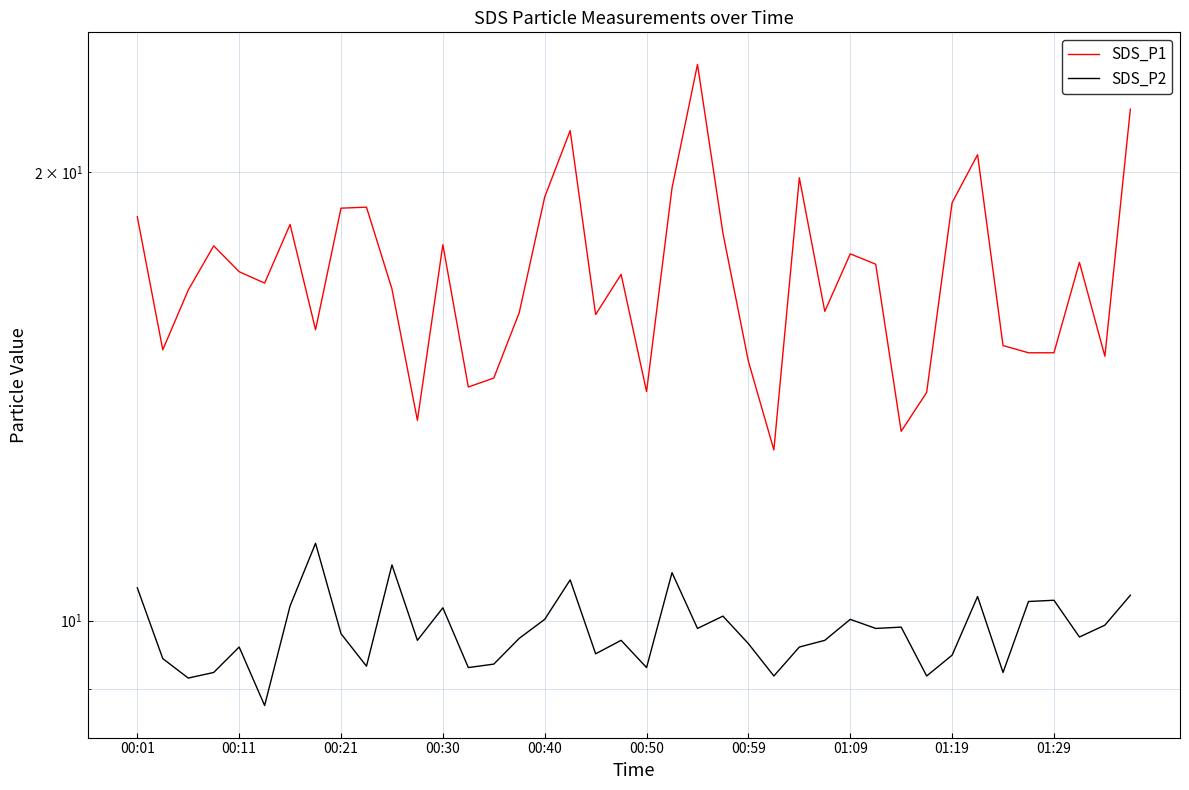

Which series has the largest total across all categories?

SDS_P1